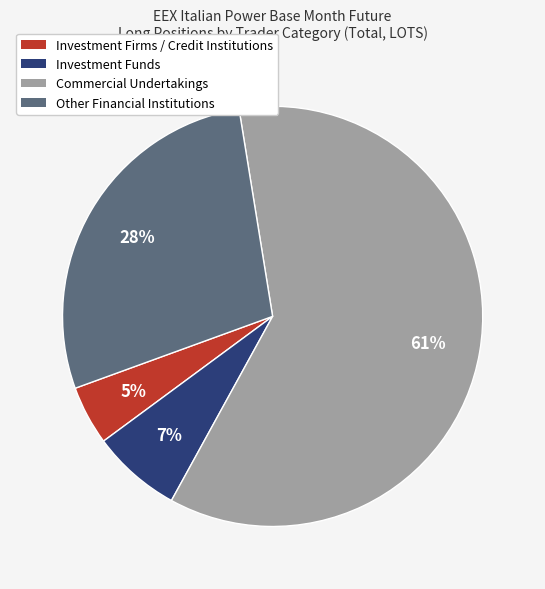

Do Investment Funds and Other Financial Institutions together represent more than half of the pie?

No